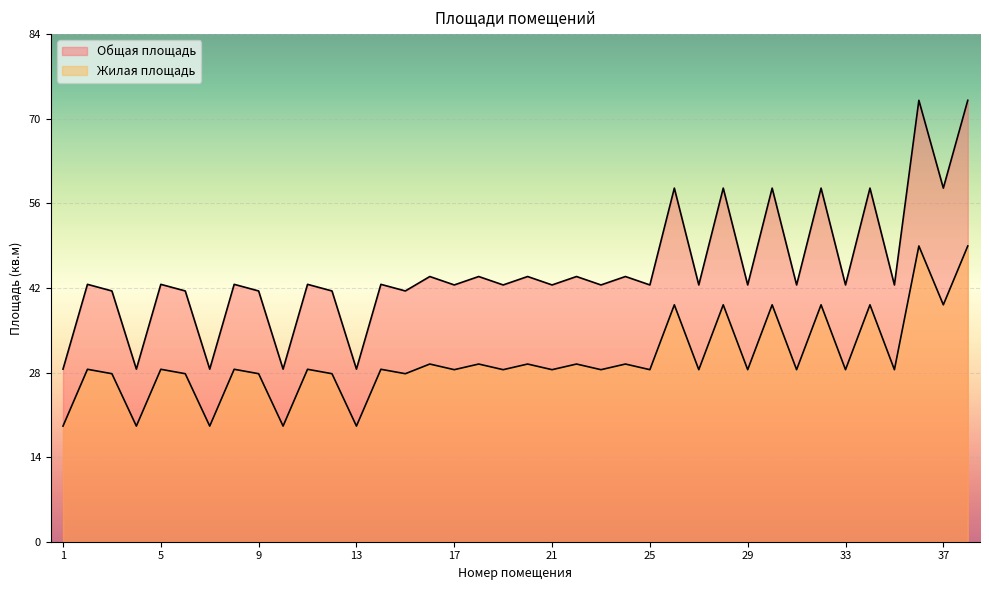

What is the sum of all Жилая площадь values?

1147.8